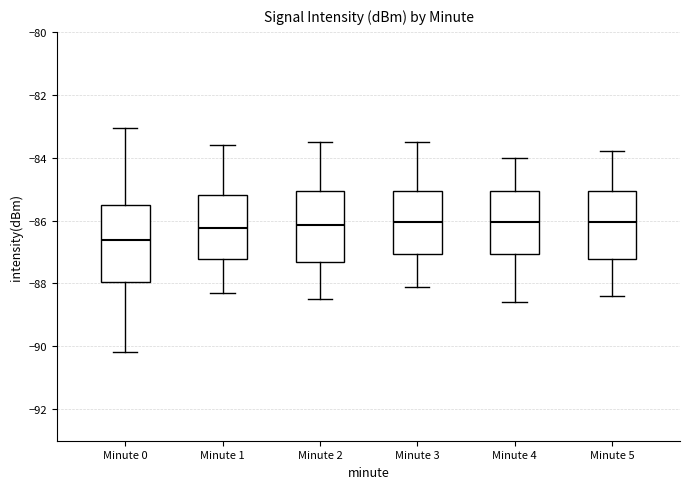

Reading left to right, read every box against the y-axis: the position of its median line, the range the box covers, and the ends of its whiskers. The values are not printed on the chart, so give them approximately, as read against the axis.

Minute 0: median -86.6, box -88.0 to -85.6, whiskers -90.2 to -83.0
Minute 1: median -86.2, box -87.2 to -85.2, whiskers -88.2 to -83.6
Minute 2: median -86.2, box -87.4 to -85.0, whiskers -88.4 to -83.4
Minute 3: median -86.0, box -87.0 to -85.0, whiskers -88.0 to -83.4
Minute 4: median -86.0, box -87.0 to -85.0, whiskers -88.6 to -84.0
Minute 5: median -86.0, box -87.2 to -85.0, whiskers -88.4 to -83.8